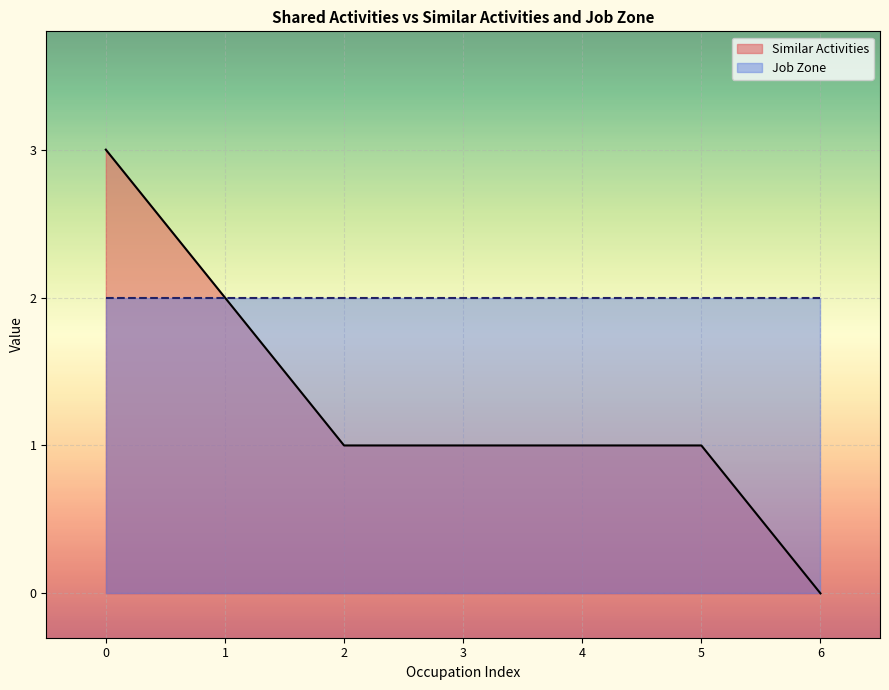

Reading right to left, what are all the values shown in this chart?

0	1	1	1	1	2	3